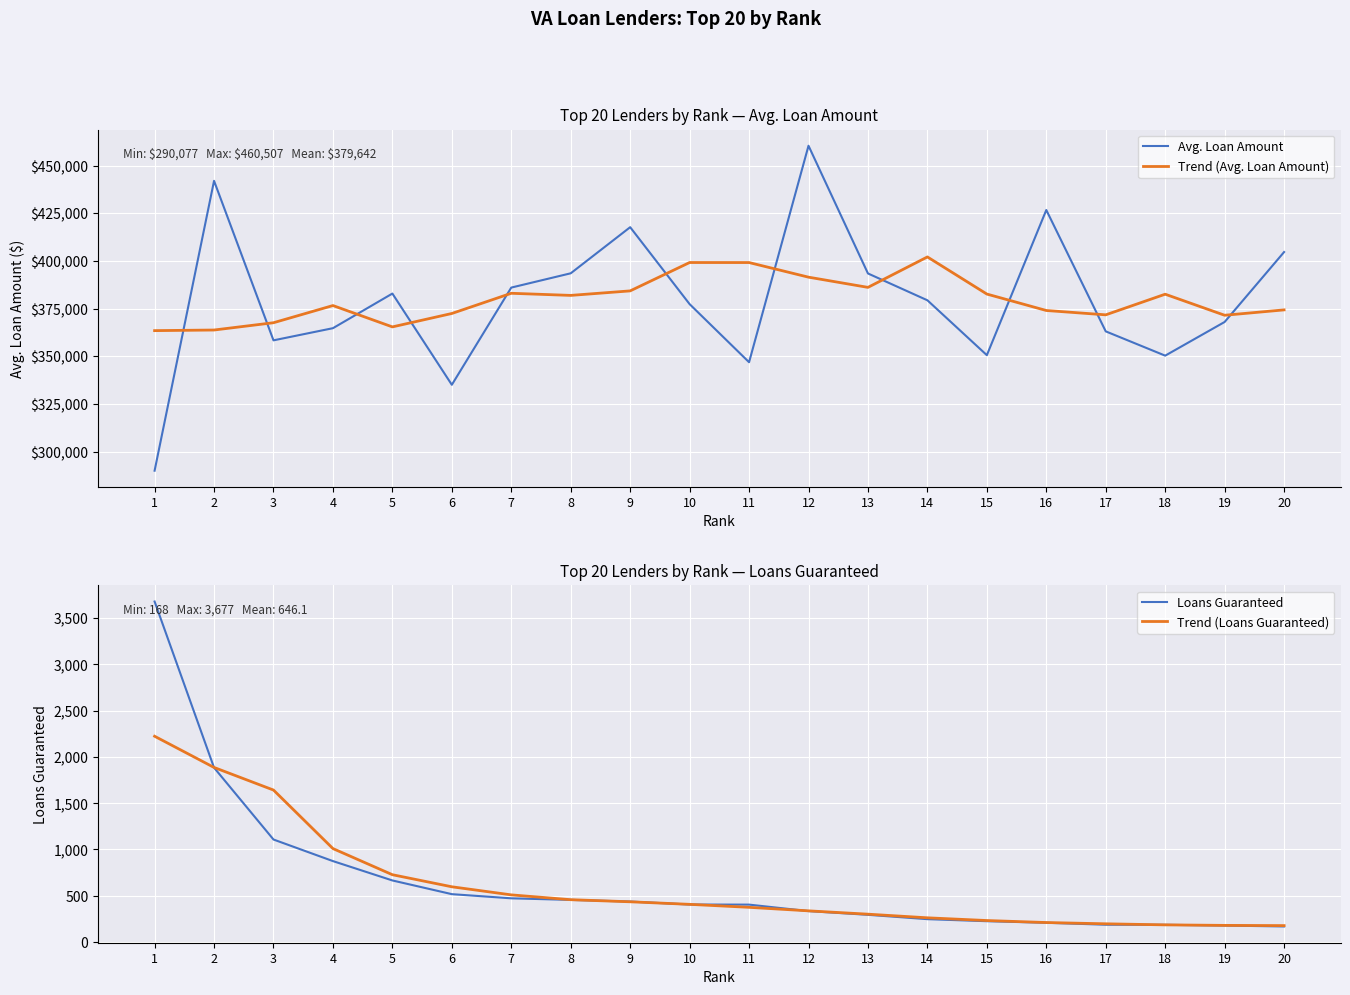

What is the minimum value shown in the chart?

168.0